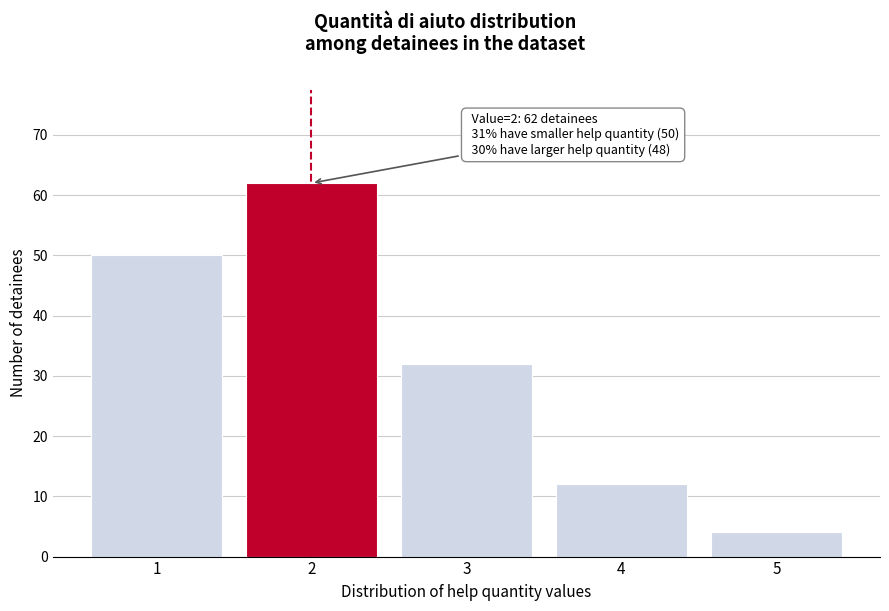

Reading left to right, what are all the values shown in this chart?

50	62	32	12	4